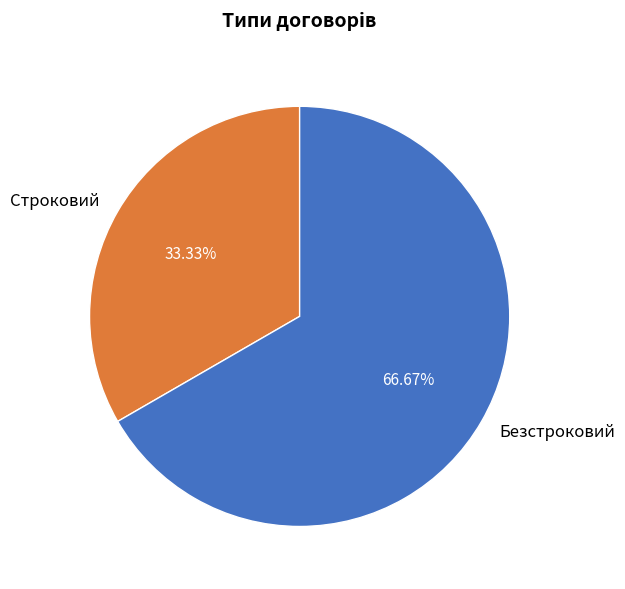

How many slices are in this pie chart?

2